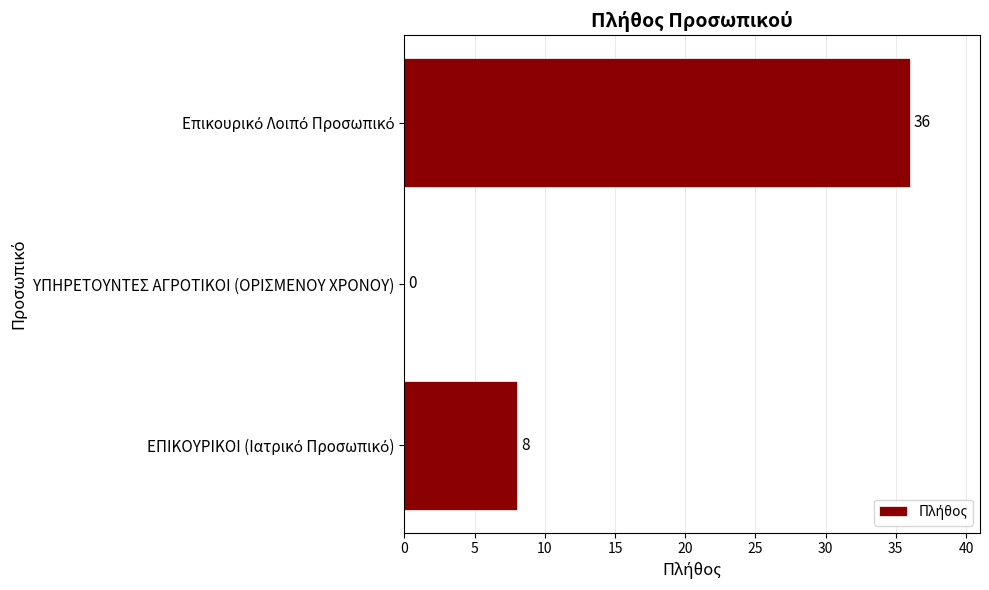

Is it true that the value at ΥΠΗΡΕΤΟΥΝΤΕΣ ΑΓΡΟΤΙΚΟΙ (ΟΡΙΣΜΕΝΟΥ ΧΡΟΝΟΥ) is -21?

False